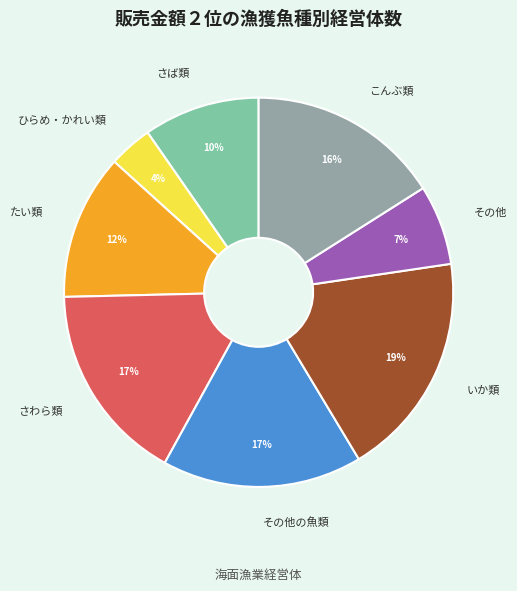

Count the number of slices in the pie.

8